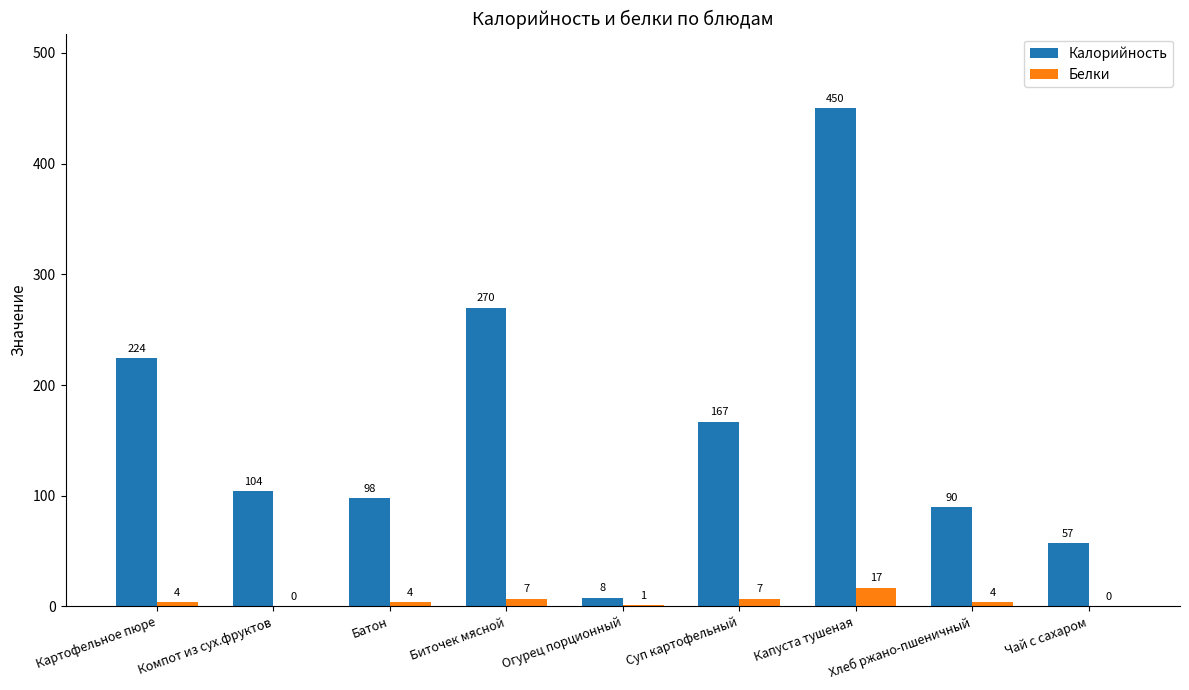

At which category is the sum across all series the highest?

Капуста тушеная